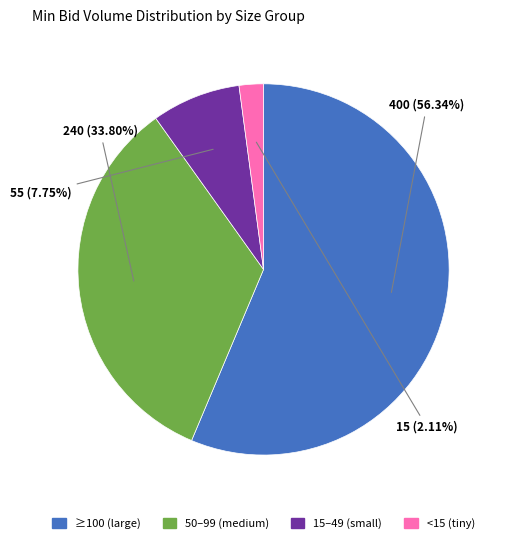

Is there any slice that represents more than half of the pie?

Yes